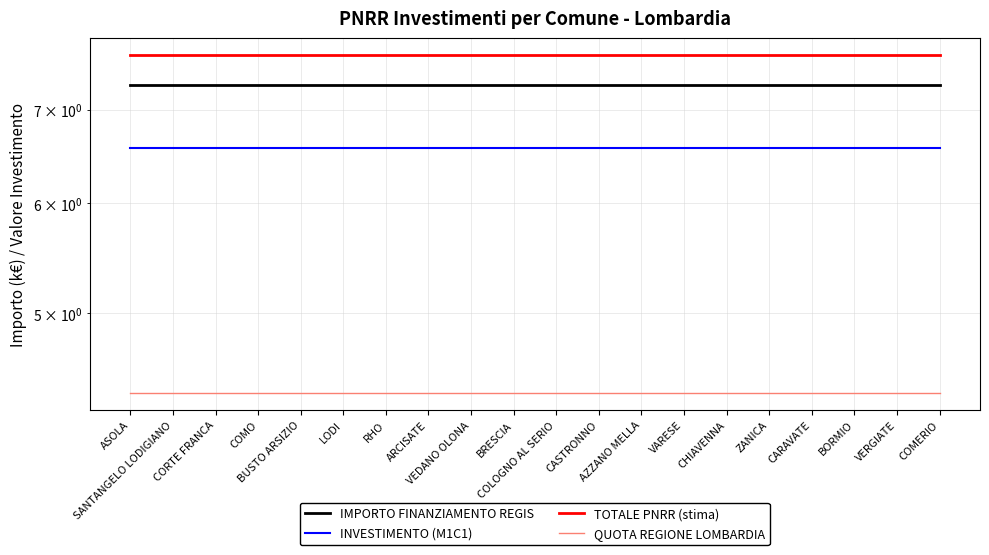

What is the maximum value for INVESTIMENTO (M1C1)?

6.6